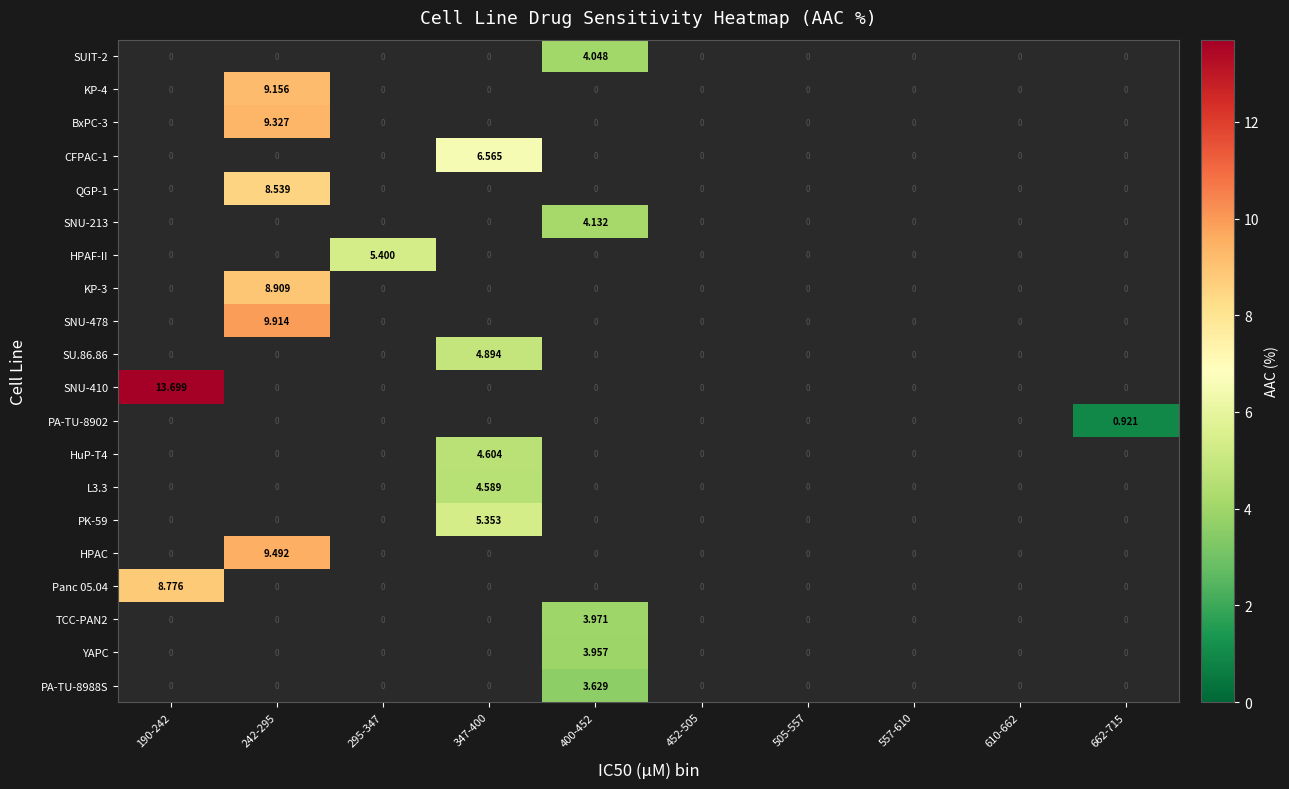

Which label corresponds to the smallest value in the chart?

662-715